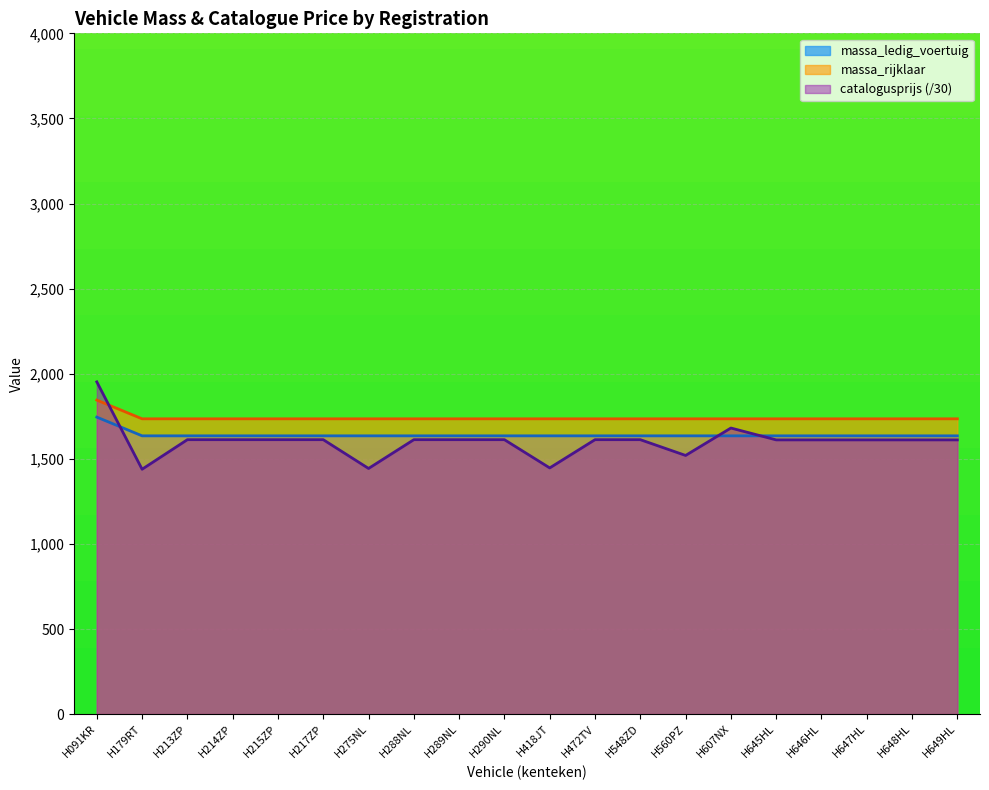

What is the label of the 18th point from the left?

H647HL